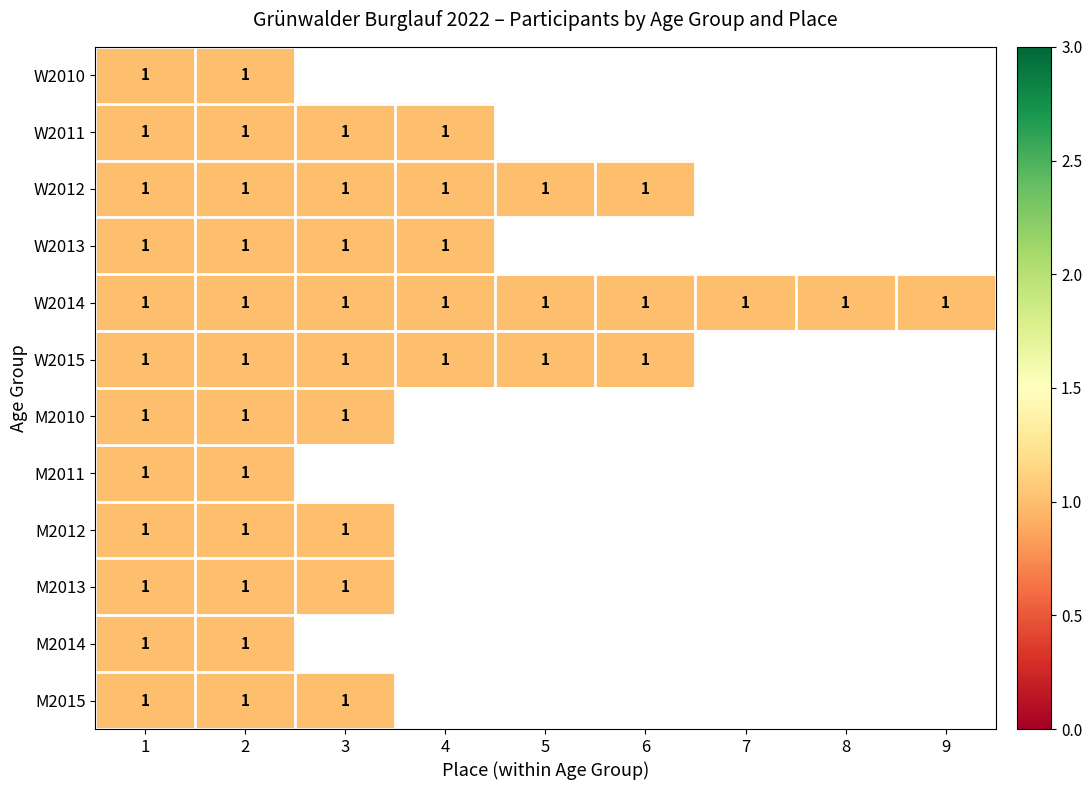

The M2011 series shows 1 at 2. True or false?

True